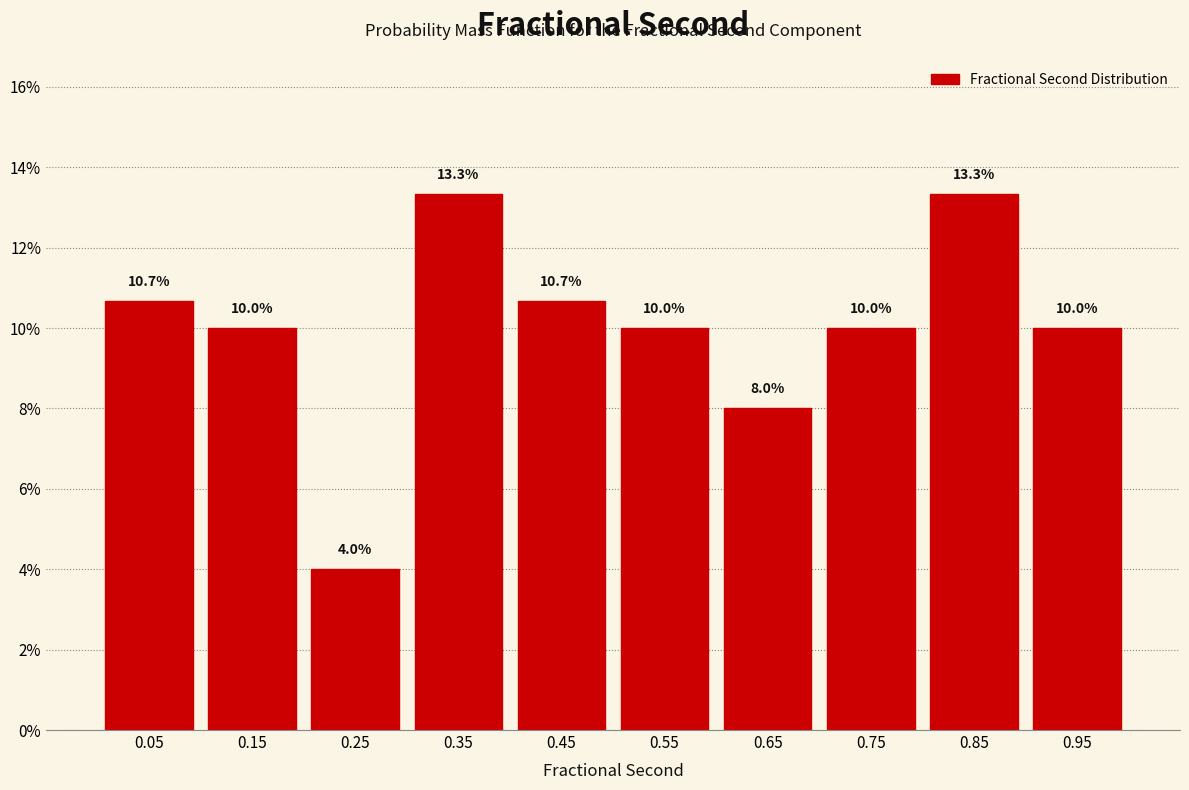

Reading left to right, transcribe this chart: for each bar, give the range it covers on the x-axis and its height.

0.0 to 0.1: 10.7
0.1 to 0.2: 10.0
0.2 to 0.3: 4.0
0.3 to 0.4: 13.3
0.4 to 0.5: 10.7
0.5 to 0.6: 10.0
0.6 to 0.7: 8.0
0.7 to 0.8: 10.0
0.8 to 0.9: 13.3
0.9 to 1.0: 10.0